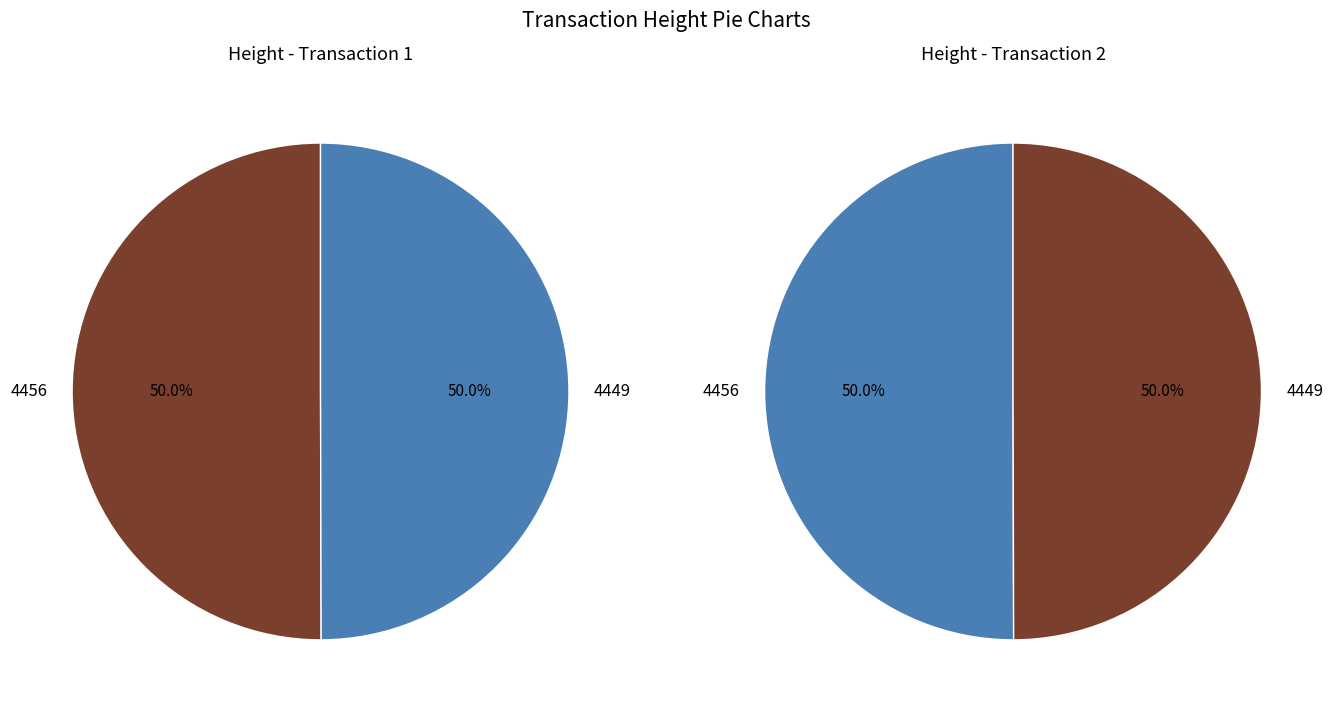

To the nearest percent, what percentage of the pie is 4456?

50%